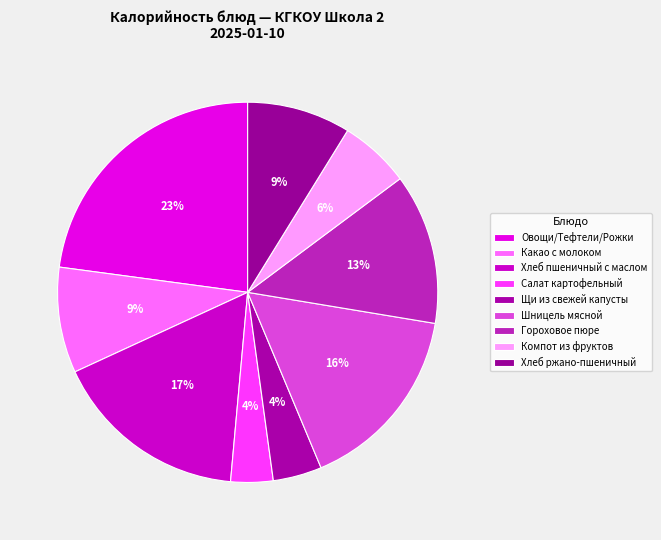

Is there a majority slice in this chart?

No